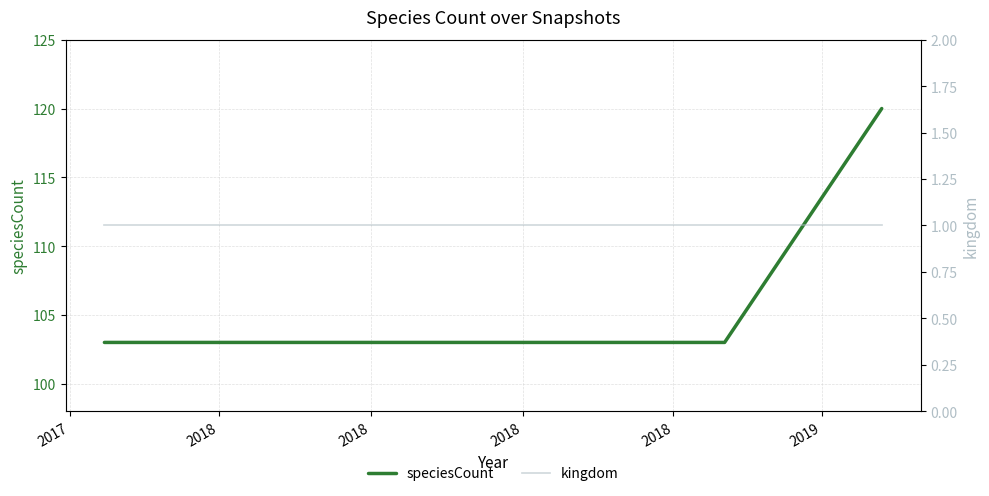

What is the maximum value for speciesCount?

120